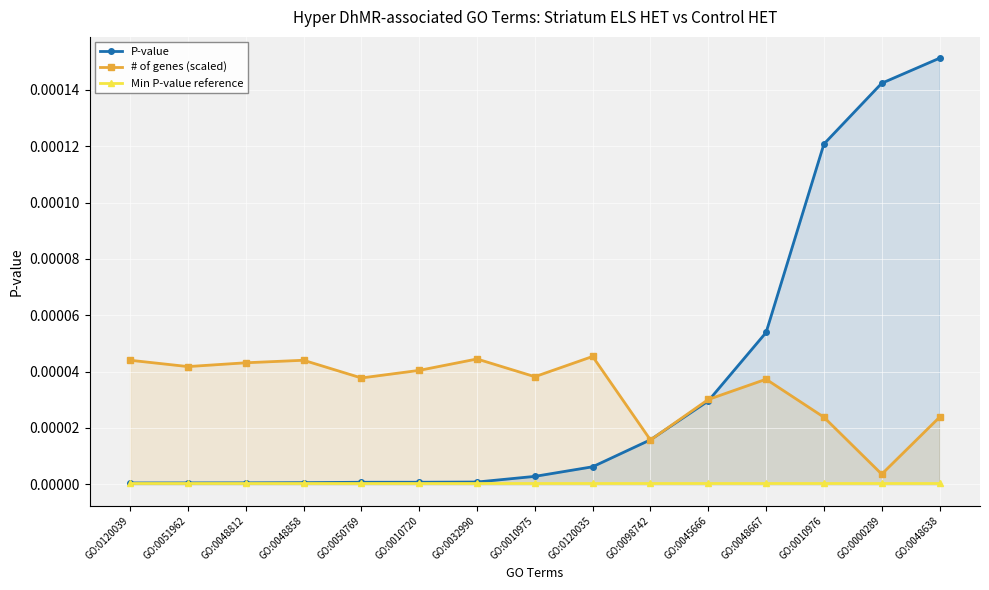

Which has a higher value, GO:0048638 or GO:0048812?

GO:0048638